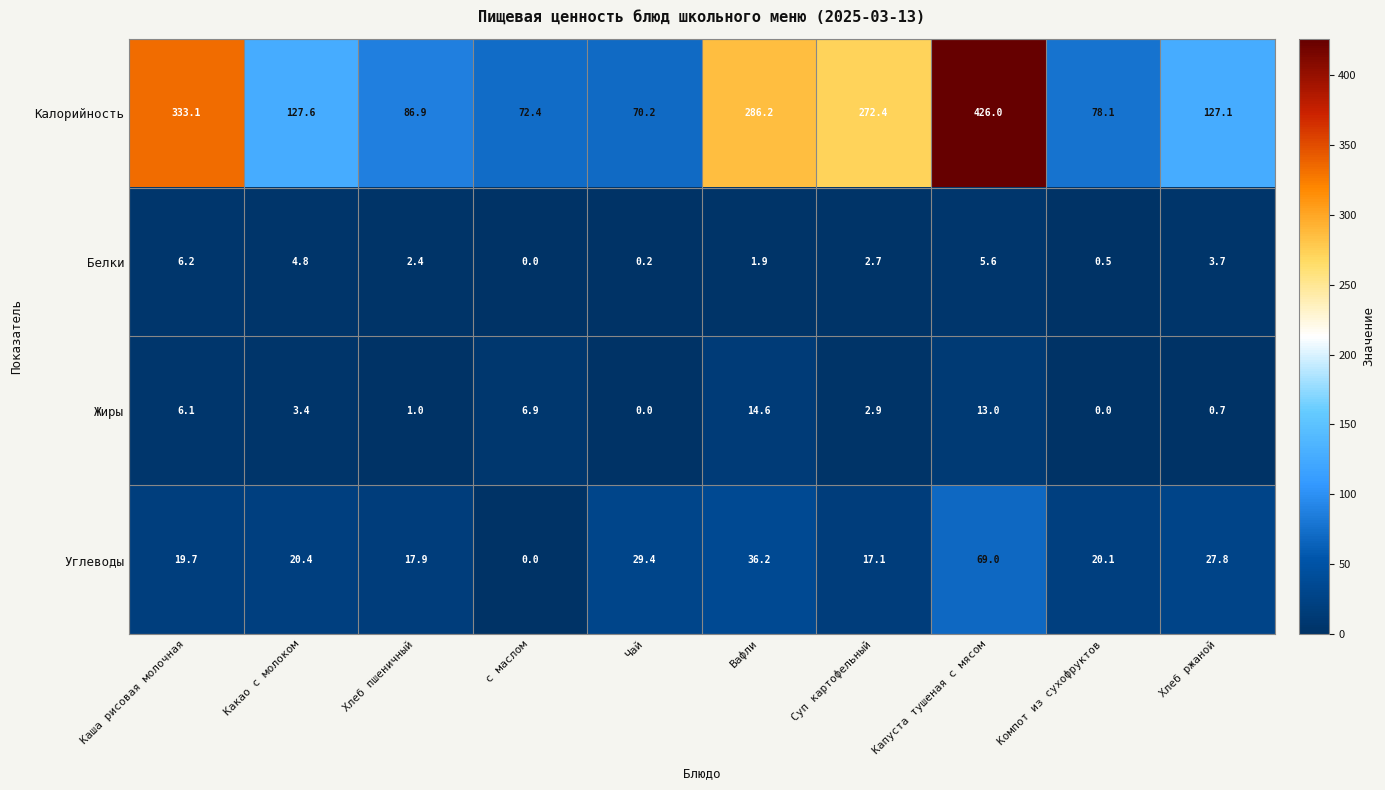

At Суп картофельный, list the series in order from smallest to largest.

Белки, Жиры, Углеводы, Калорийность